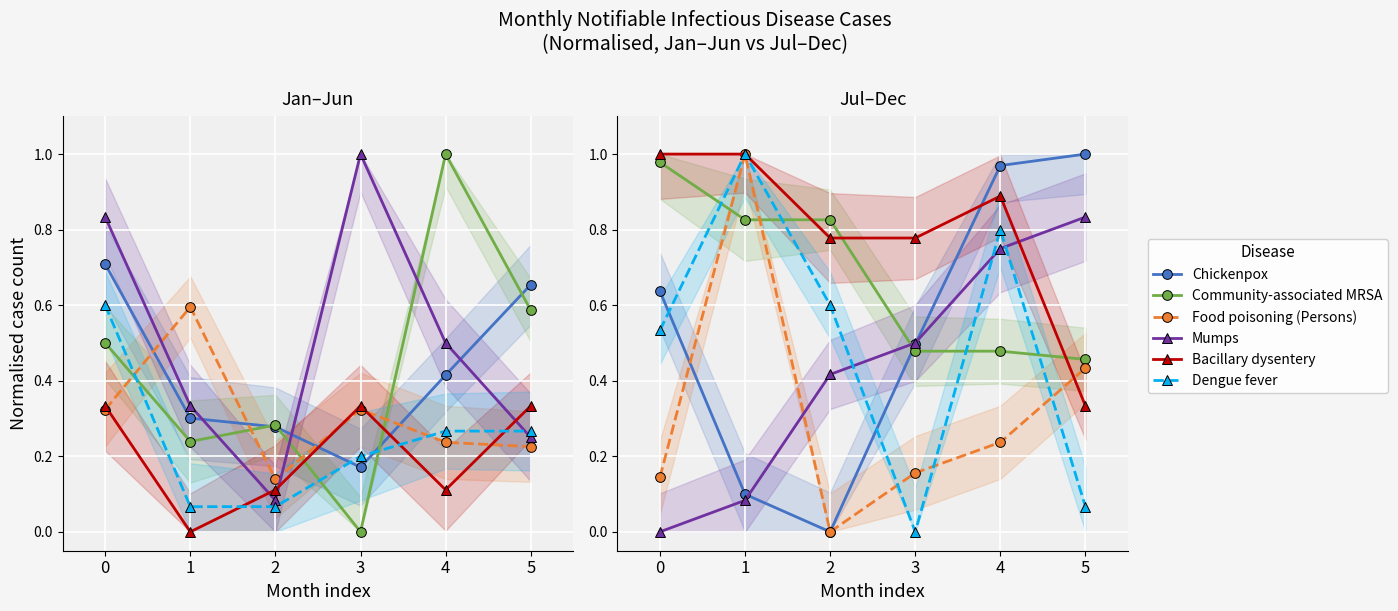

Between which two adjacent categories do Community-associated MRSA and Dengue fever first intersect?

0 and 1